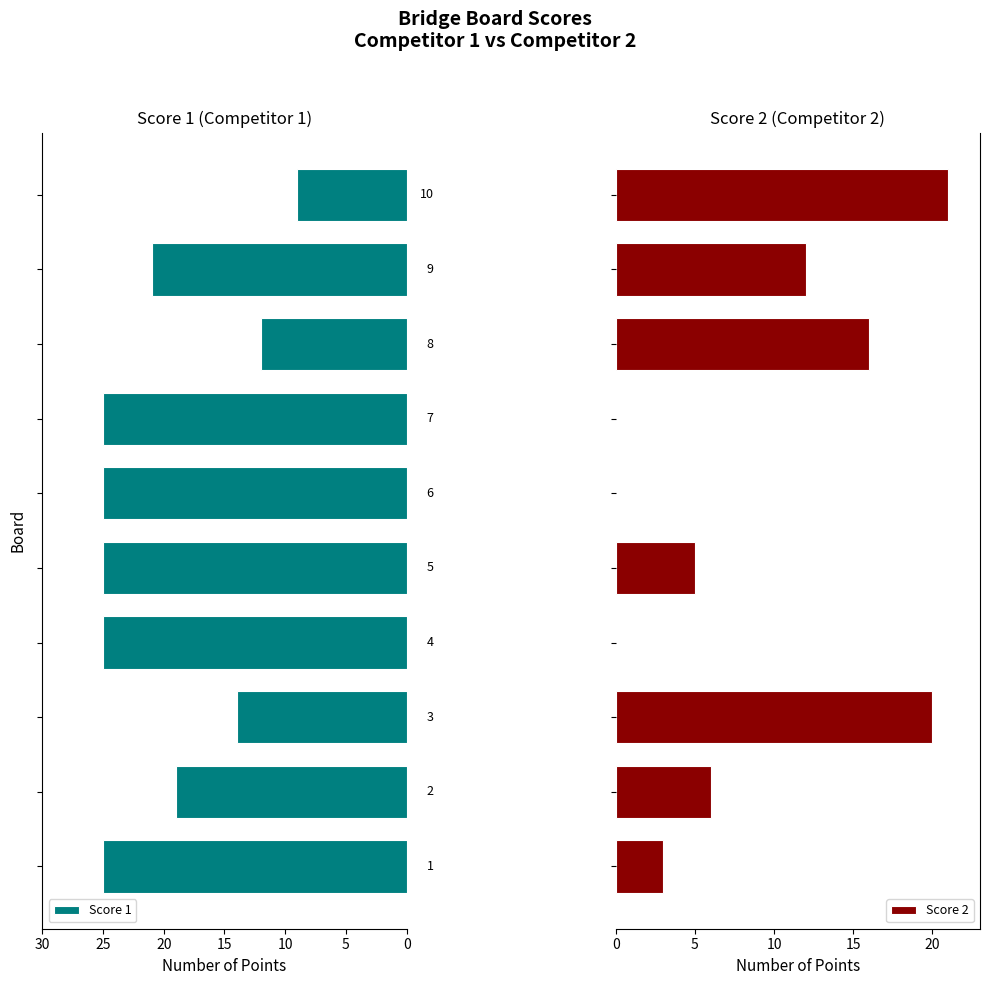

At how many categories does at least one series exceed 17?

9